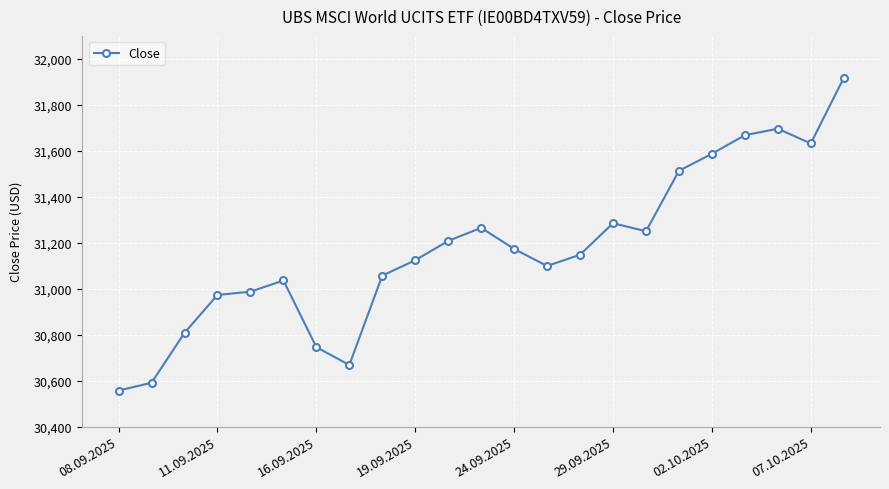

Reading right to left, list all the values displayed in this chart.

31917	31632	31696	31668	31587	31513	31250	31285	31148	31099	31173	31265	31208	31124	31057	30668	30746	31036	30987	30973	30808	30591	30557